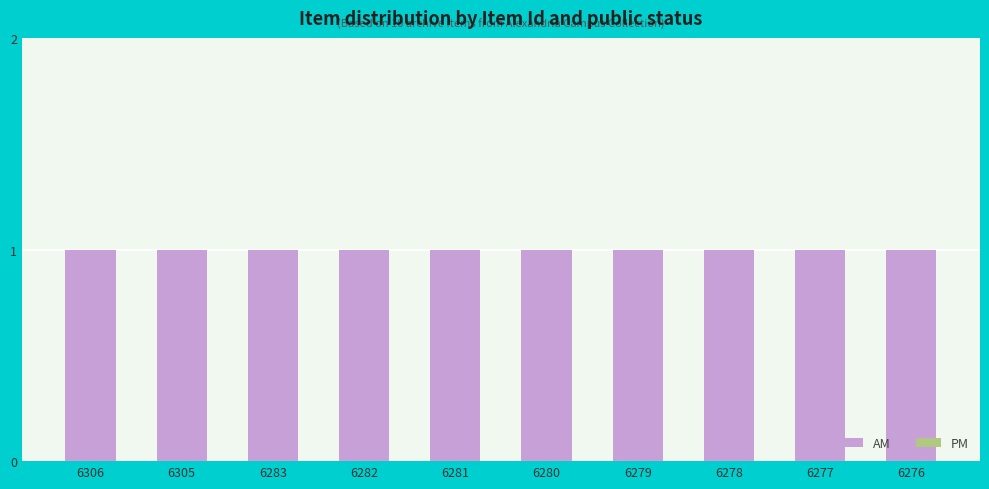

The value of AM at 6280 is 1. True or false?

True